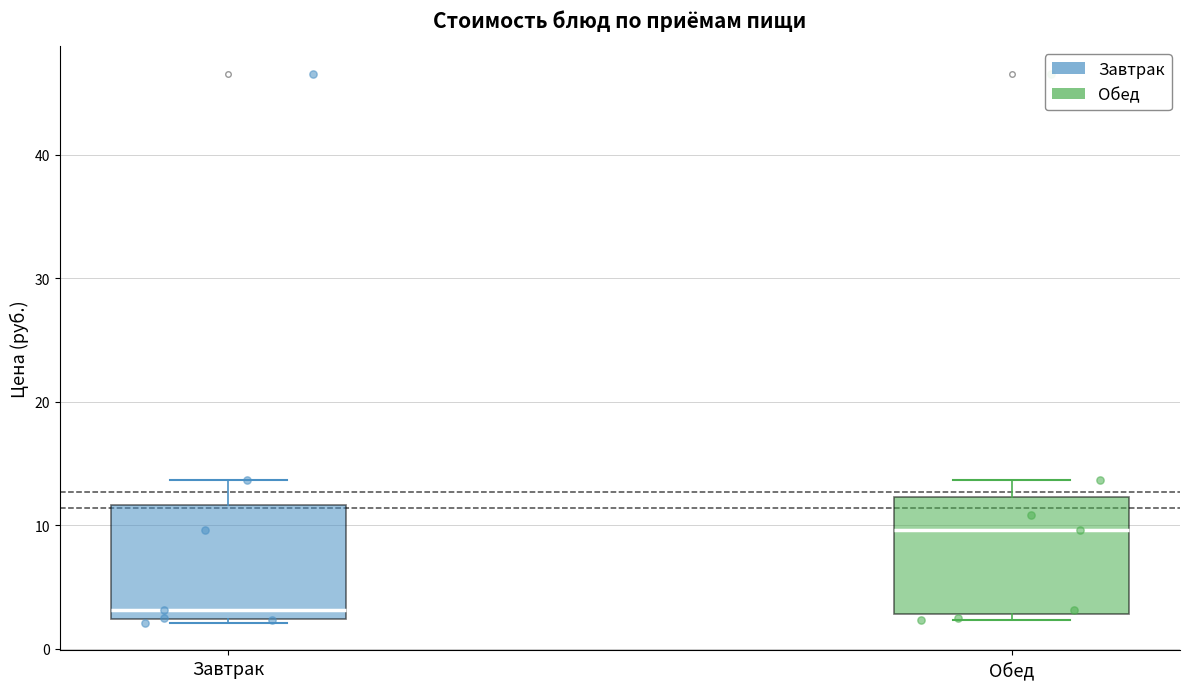

Reading left to right, transcribe this box plot: for each box, give where its median line is, the range the box spans, and where its two whiskers end, as read against the y-axis. The values are not printed on the chart, so give them approximately, as read against the axis.

Завтрак: median 3, box 2 to 12, whiskers 2 to 14
Обед: median 10, box 3 to 12, whiskers 2 to 14